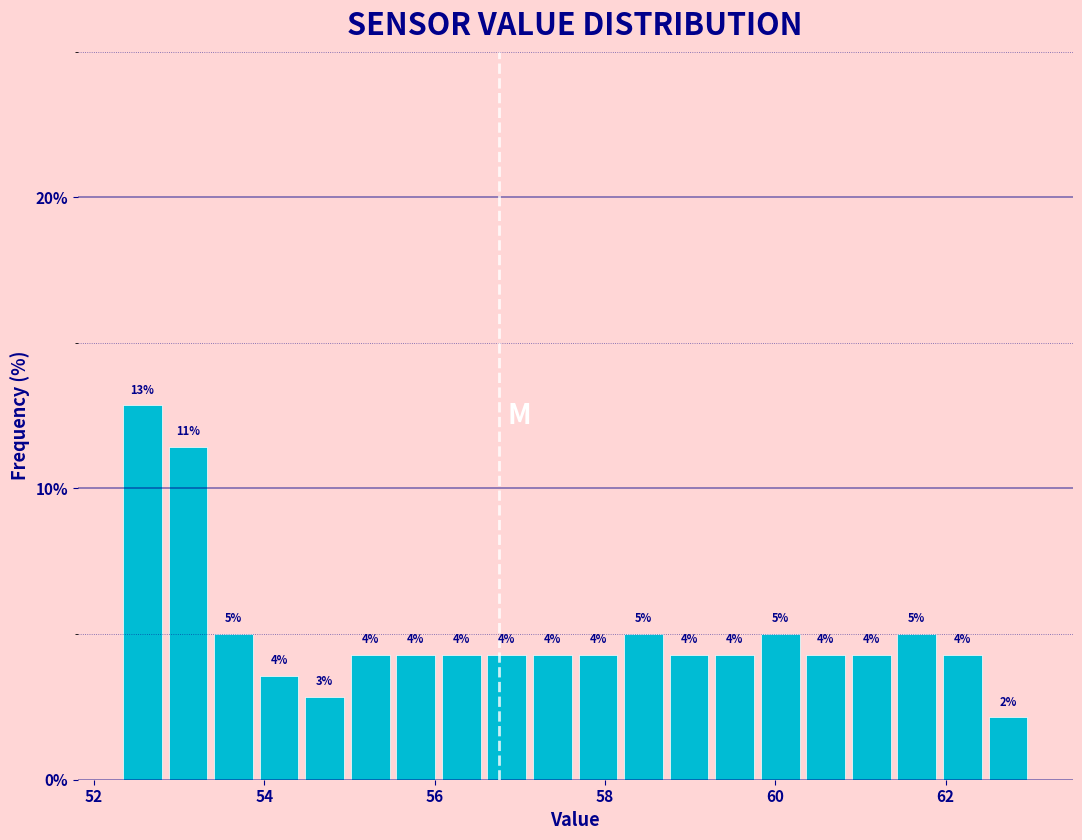

Around what value on the x-axis is the tallest bar? Give the approximate position of its centre, as read against the axis.

52.6